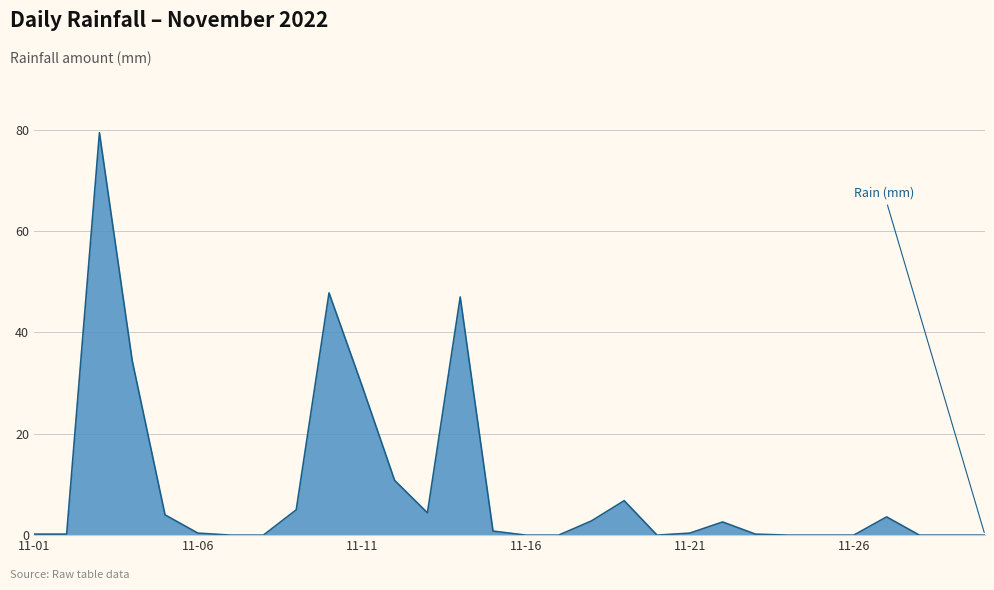

What is the maximum value shown in the chart?

79.4